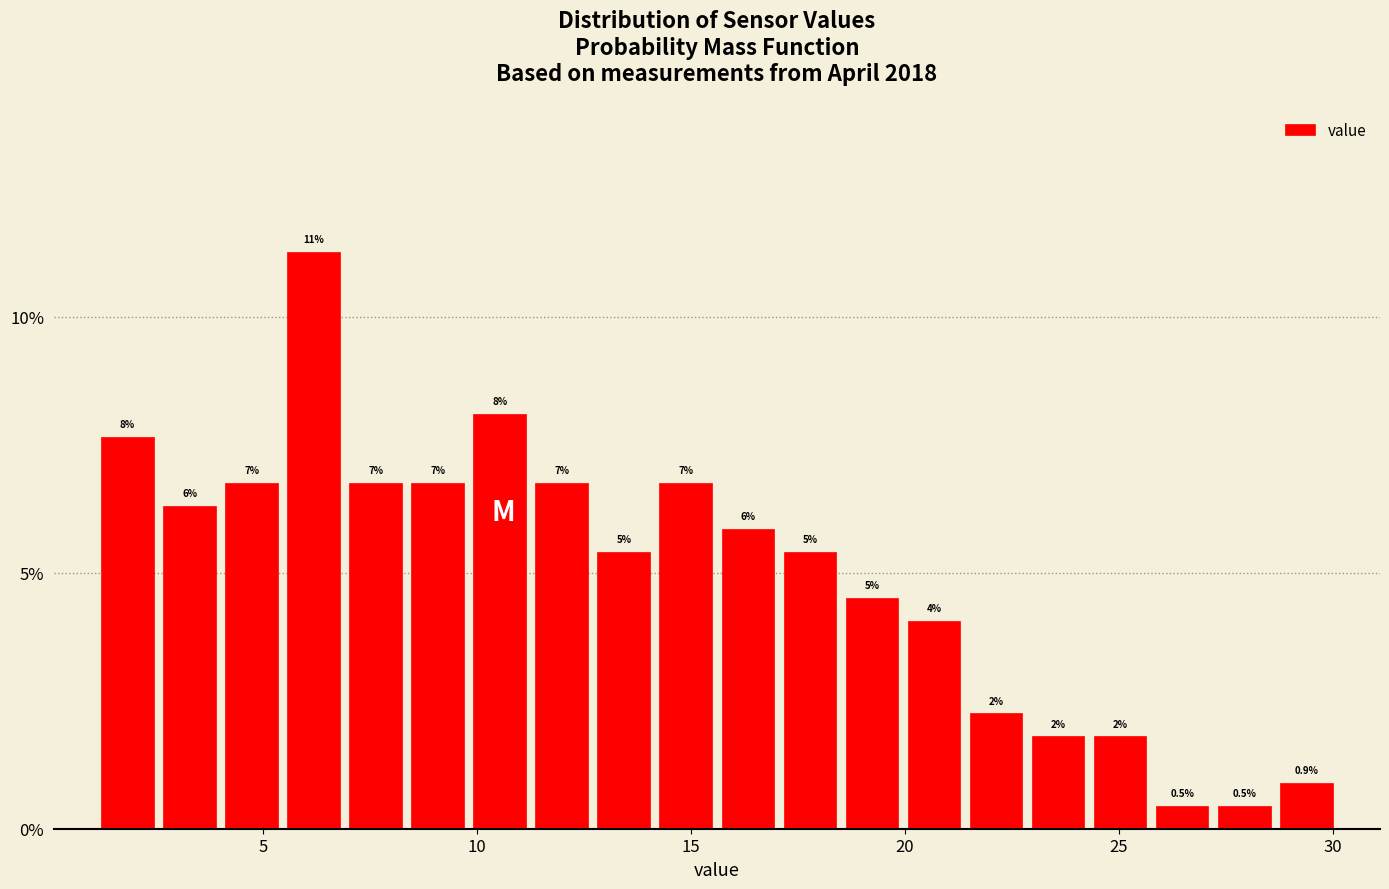

Read against the x-axis, roughly where is the centre of the tallest bar?

6.0